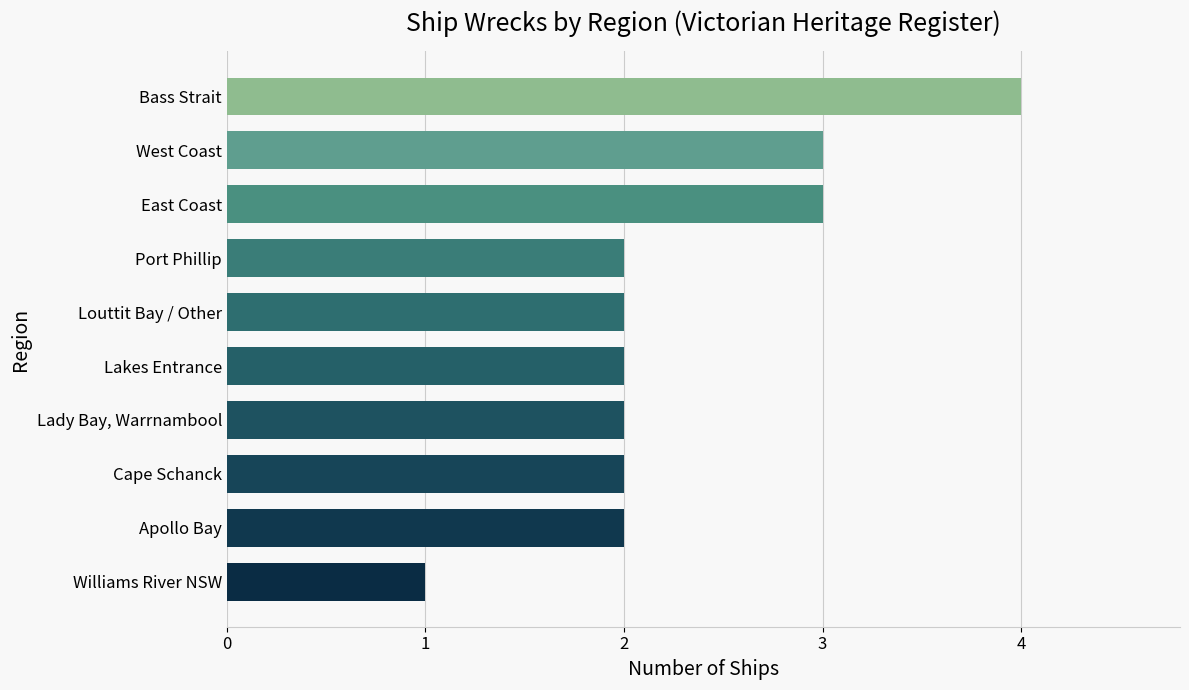

How many series are shown in this chart?

1